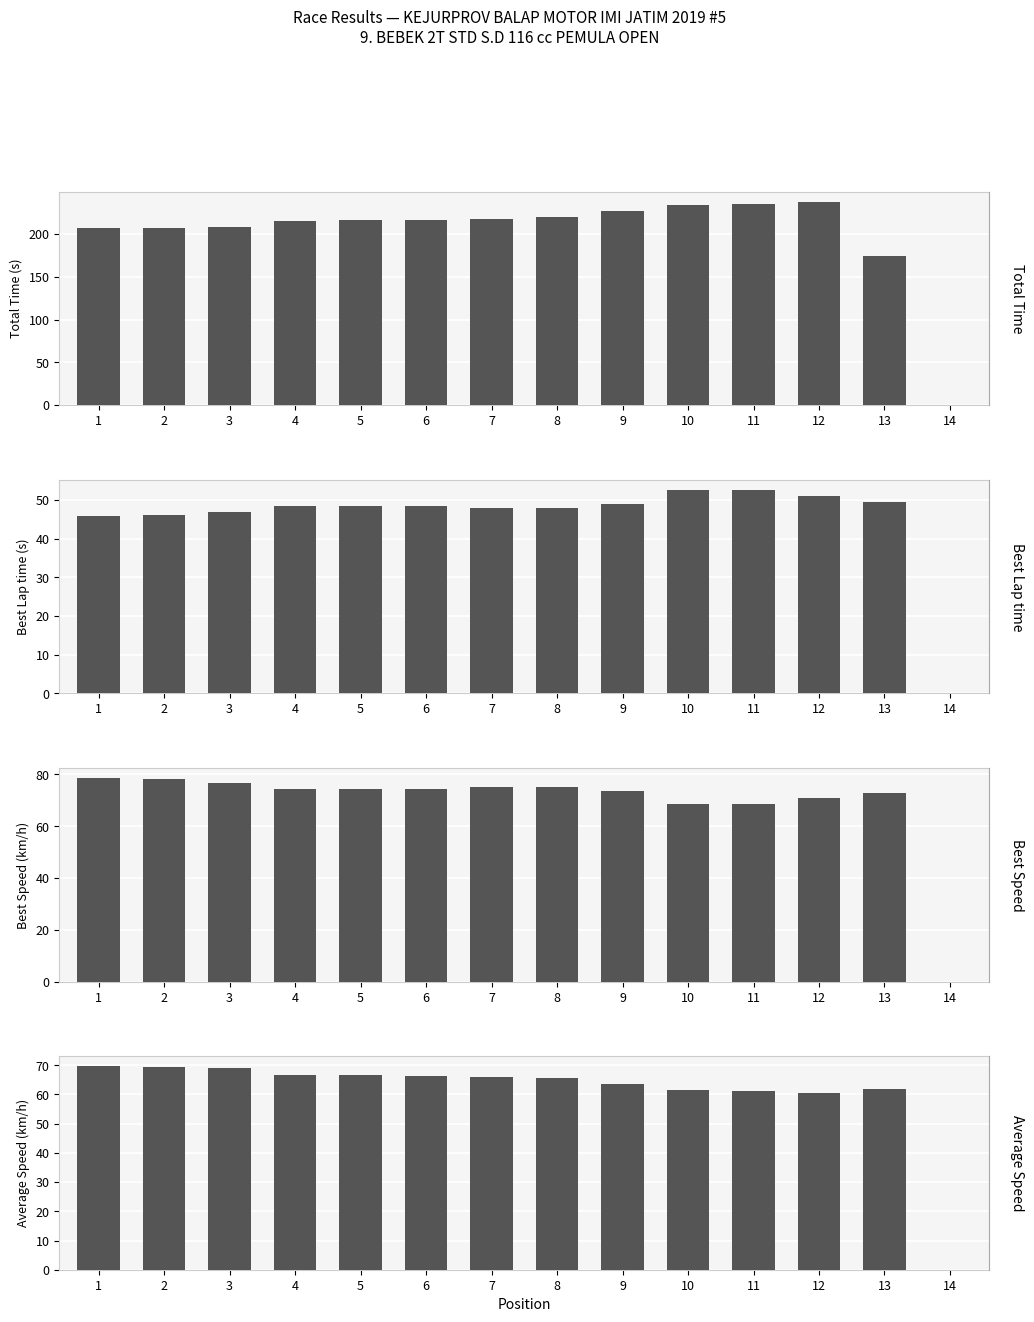

Does the chart contain any negative values?

No